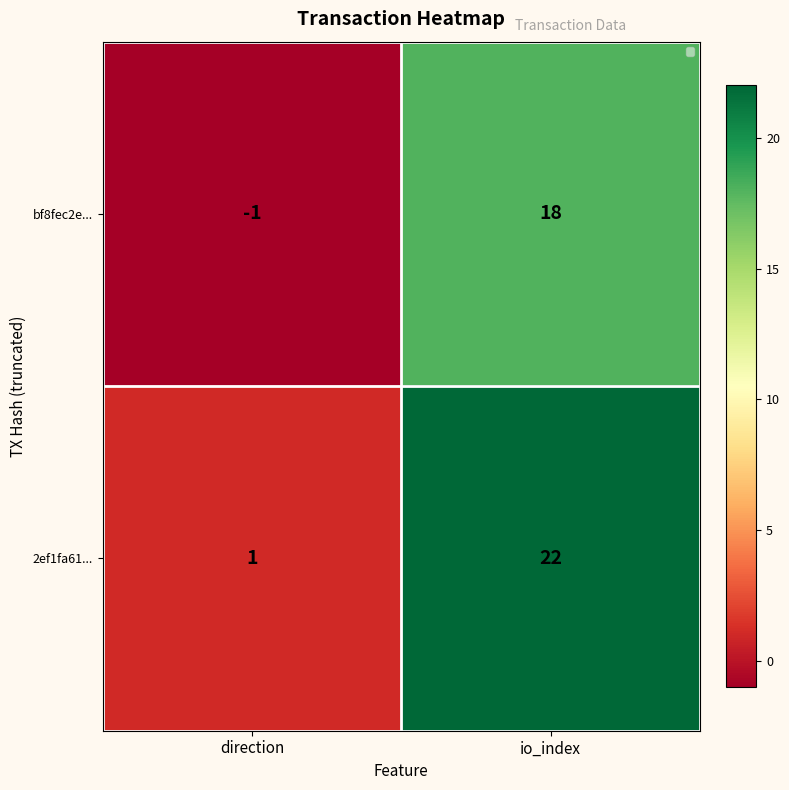

Where is bf8fec2e... nearest to the value 8?

direction